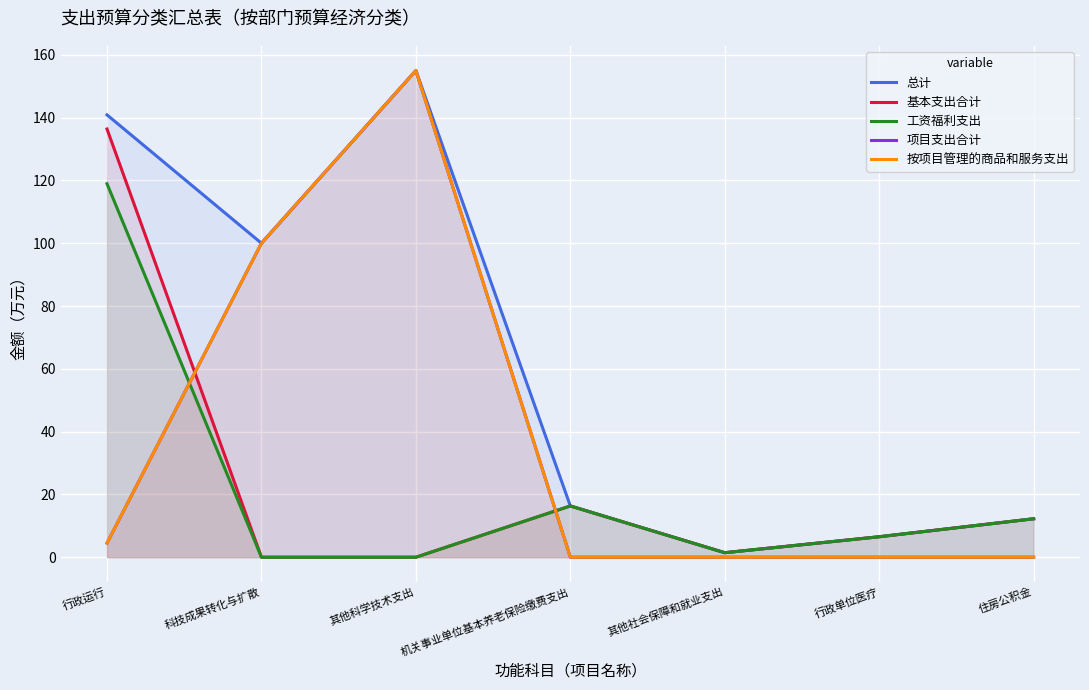

The value of 按项目管理的商品和服务支出 at 机关事业单位基本养老保险缴费支出 is 105.7. True or false?

False